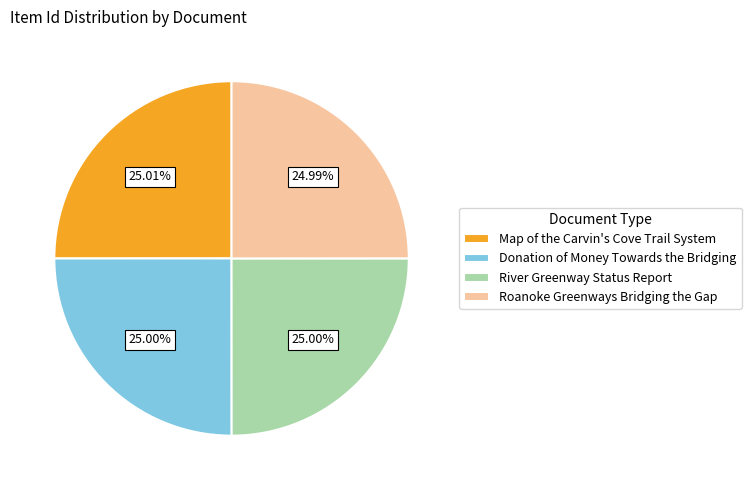

To the nearest percent, what is the combined percentage of River Greenway Status Report and Roanoke Greenways Bridging the Gap?

50%